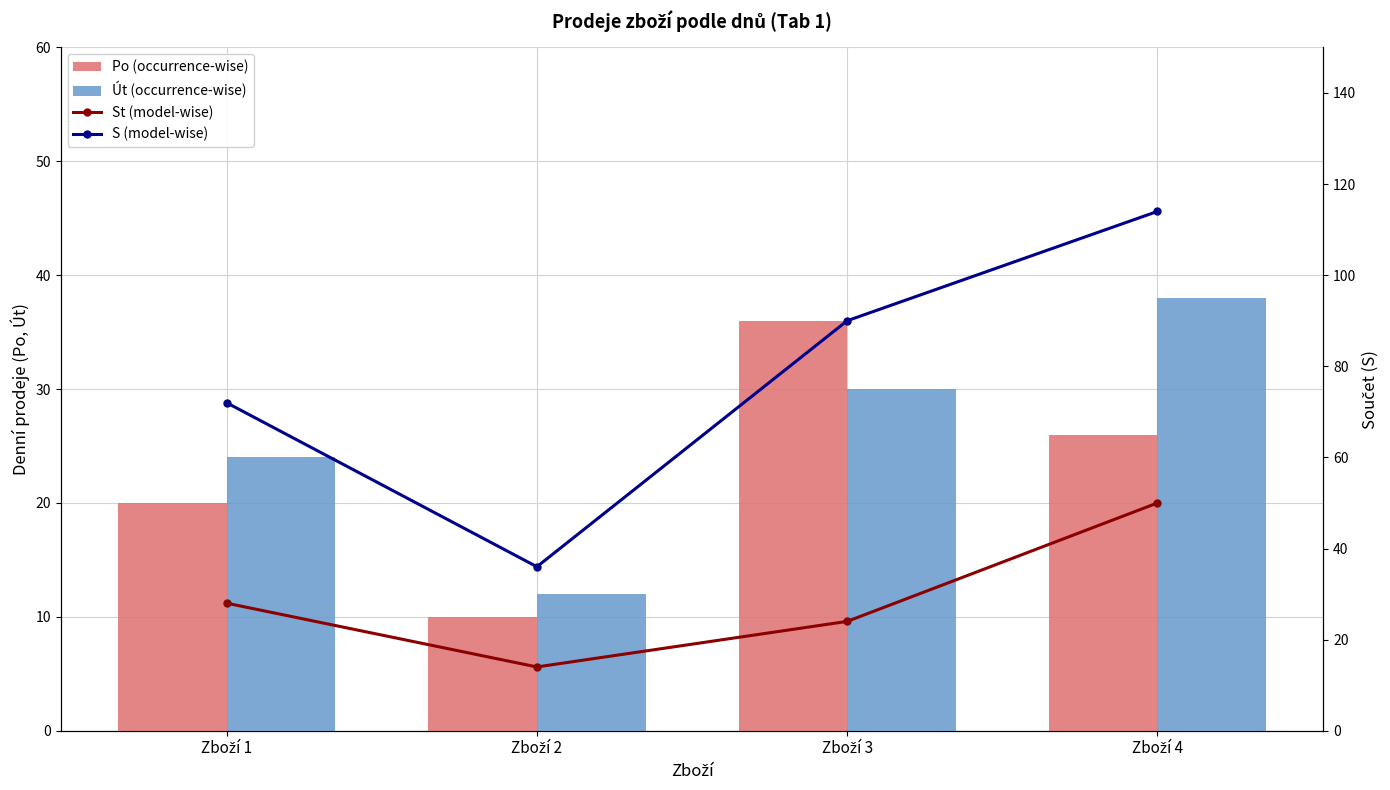

How many St (model-wise) values are between 24 and 50?

3